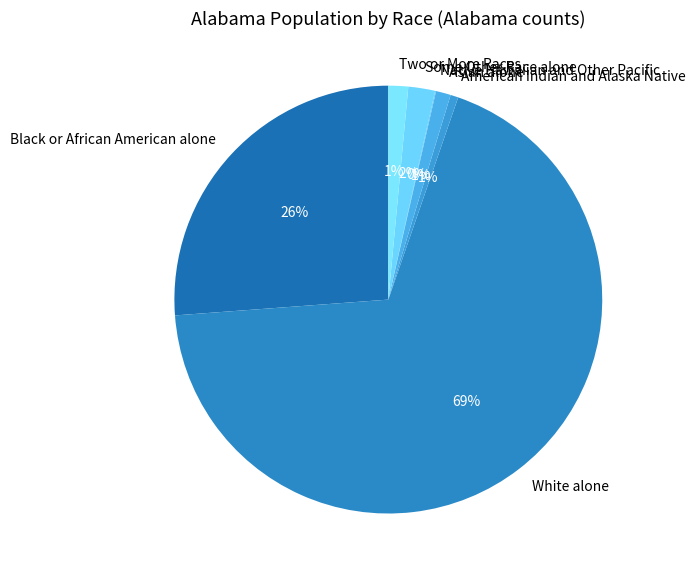

To the nearest percent, what is the combined percentage of Two or More Races and White alone?

70%